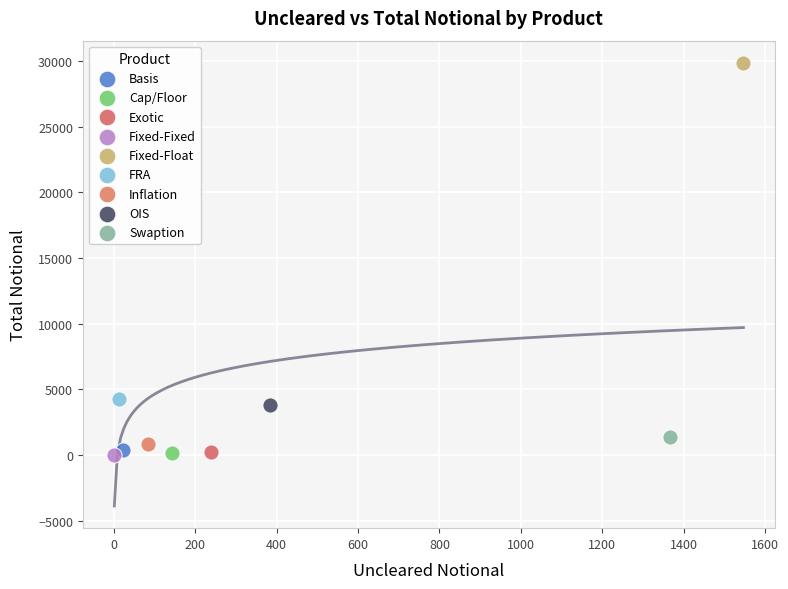

What are all the series names shown in the legend?

Basis, Cap/Floor, Exotic, Fixed-Fixed, Fixed-Float, FRA, Inflation, OIS, Swaption